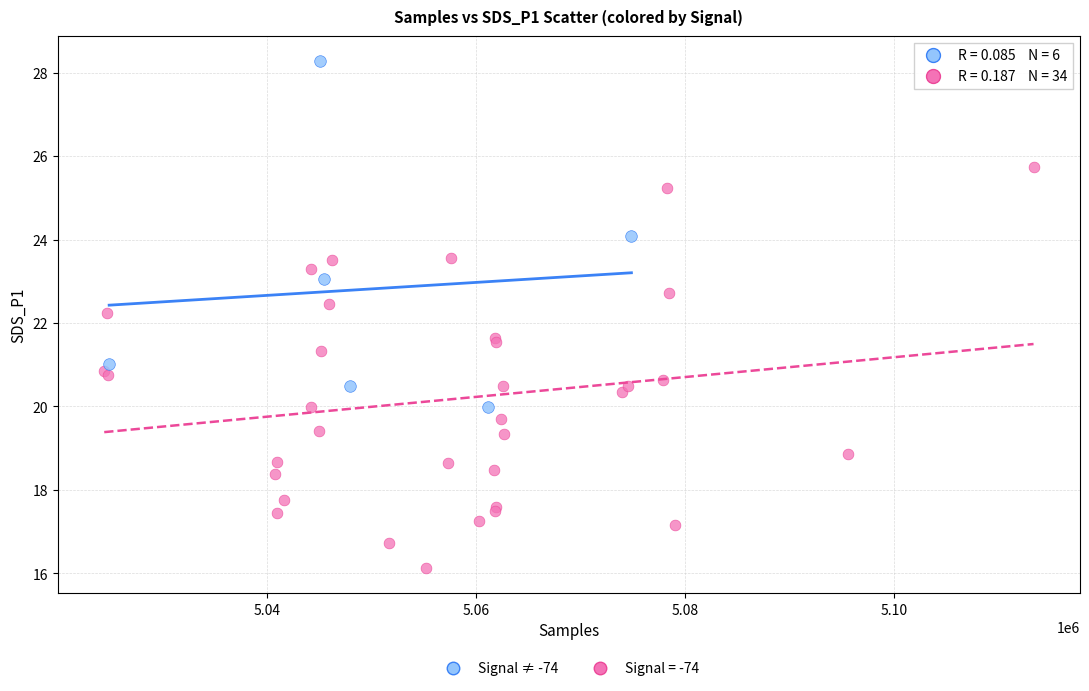

Which series has the widest spread of Y values?

Signal = -74